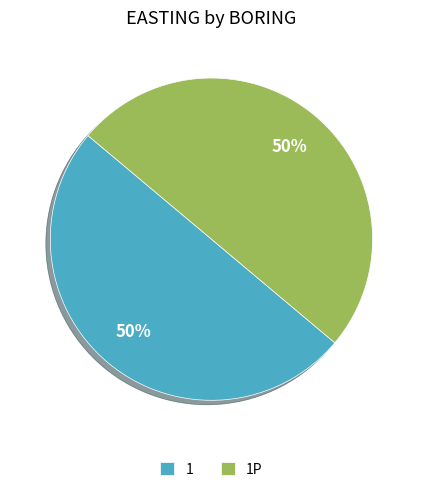

To the nearest percent, what percentage of the pie is 1?

50%